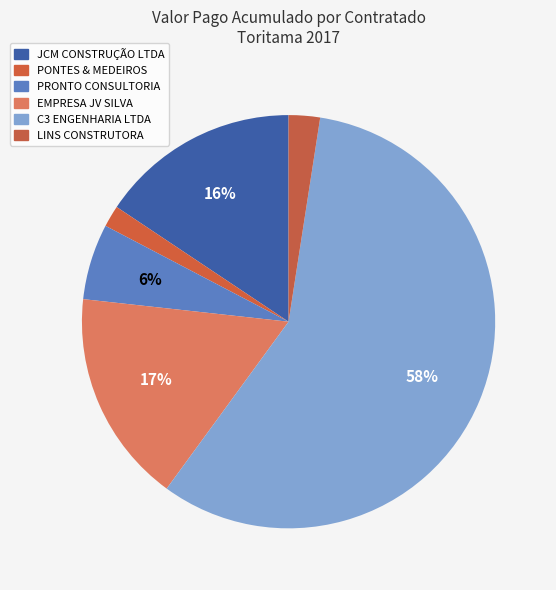

What is the largest slice in the pie chart?

C3 ENGENHARIA (135/2017)